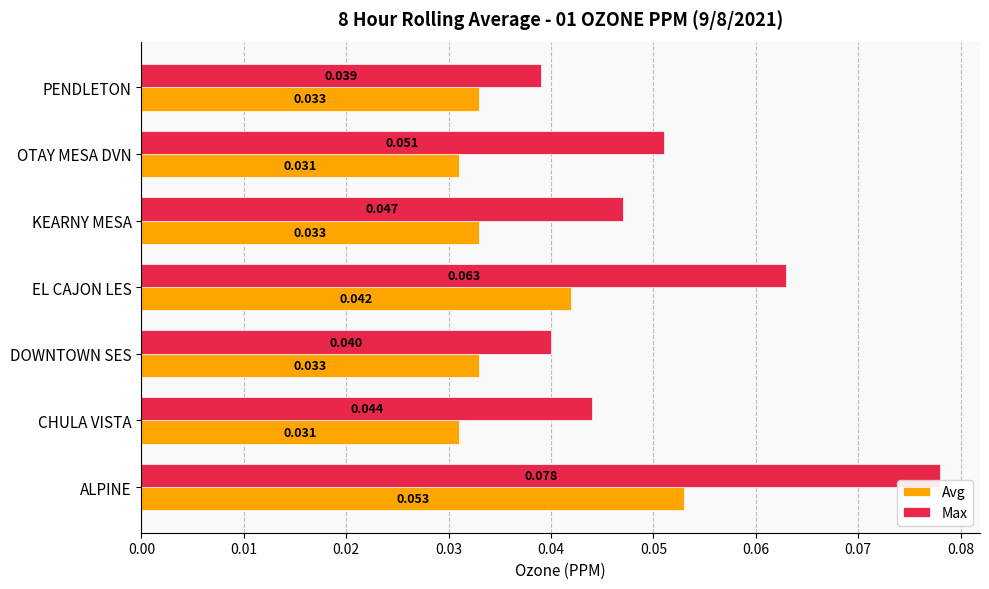

Rank the series at DOWNTOWN SES from lowest to highest value.

Avg, Max